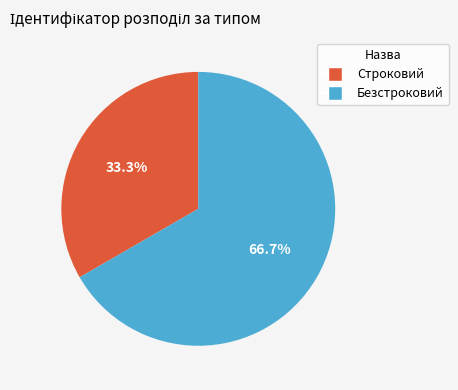

How many segments does this pie chart have?

2